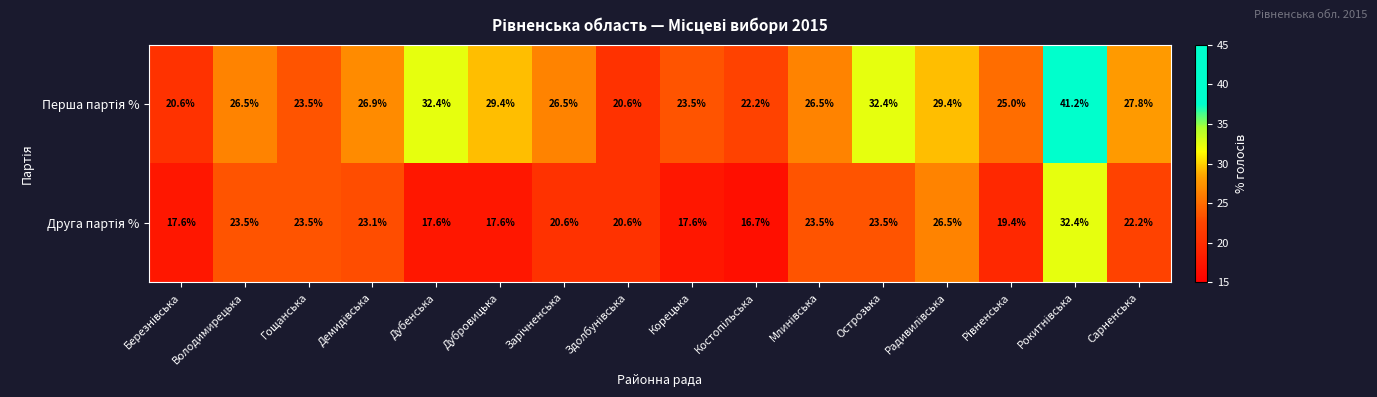

At how many categories does at least one series exceed 17?

16